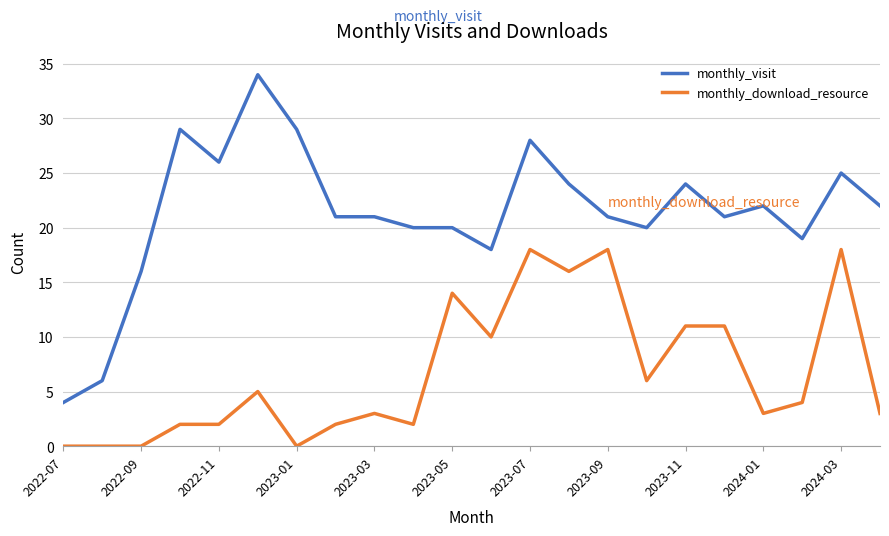

List the series in order of their peak value, highest first.

monthly_visit, monthly_download_resource